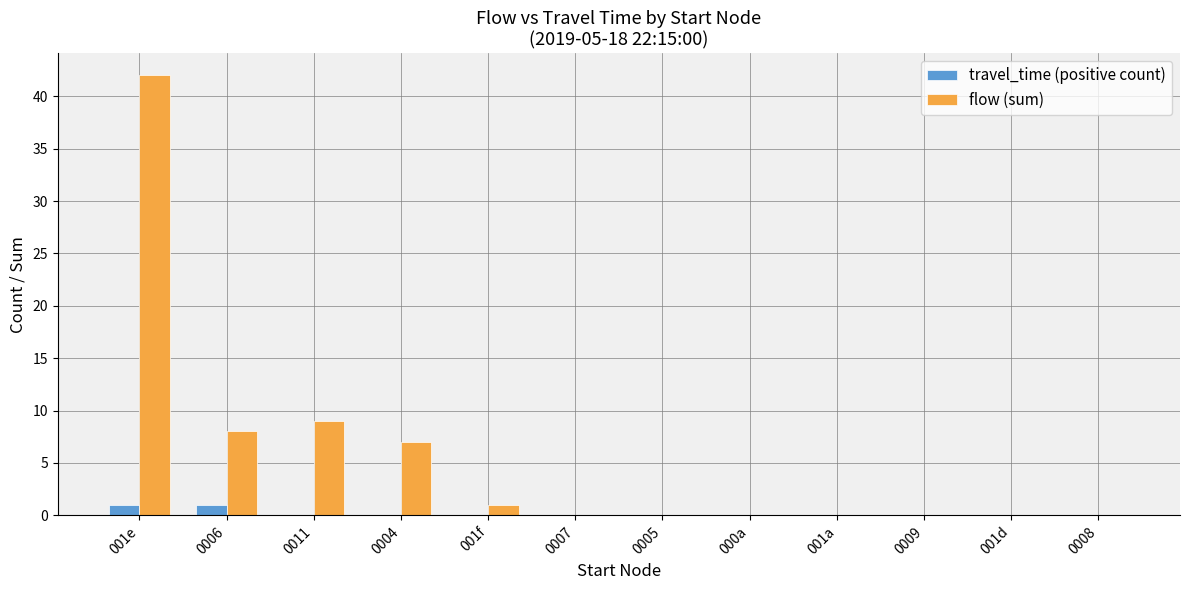

At which category is the sum across all series the highest?

001e